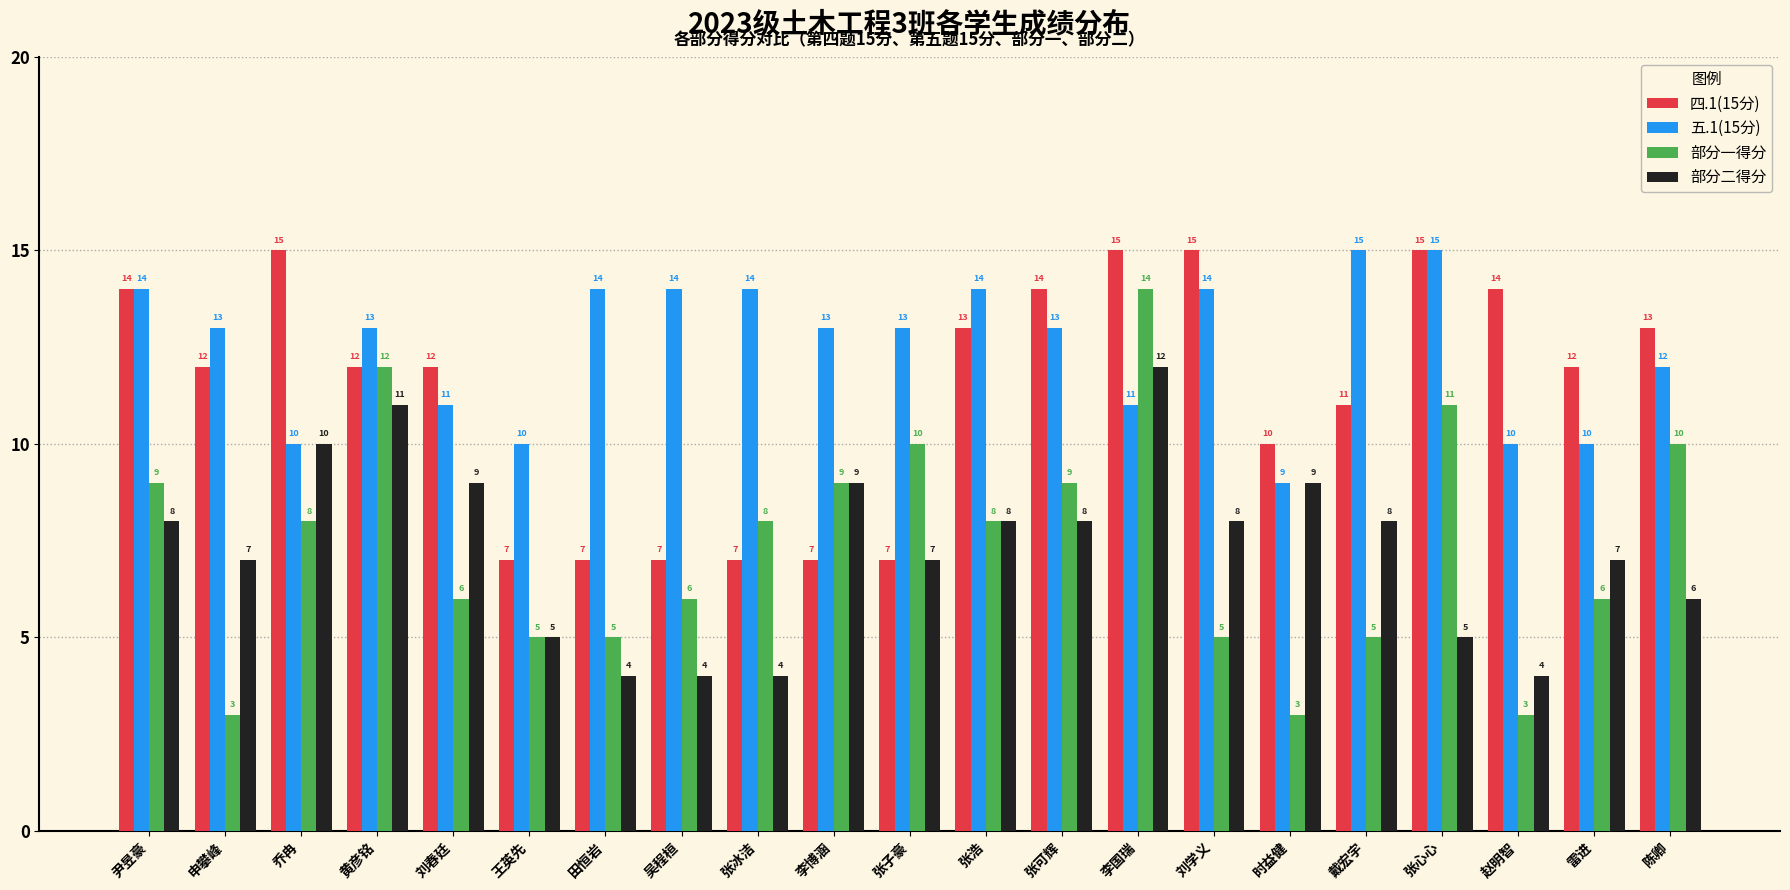

Rank the series at 刘春廷 from lowest to highest value.

部分一得分, 部分二得分, 五.1(15分), 四.1(15分)